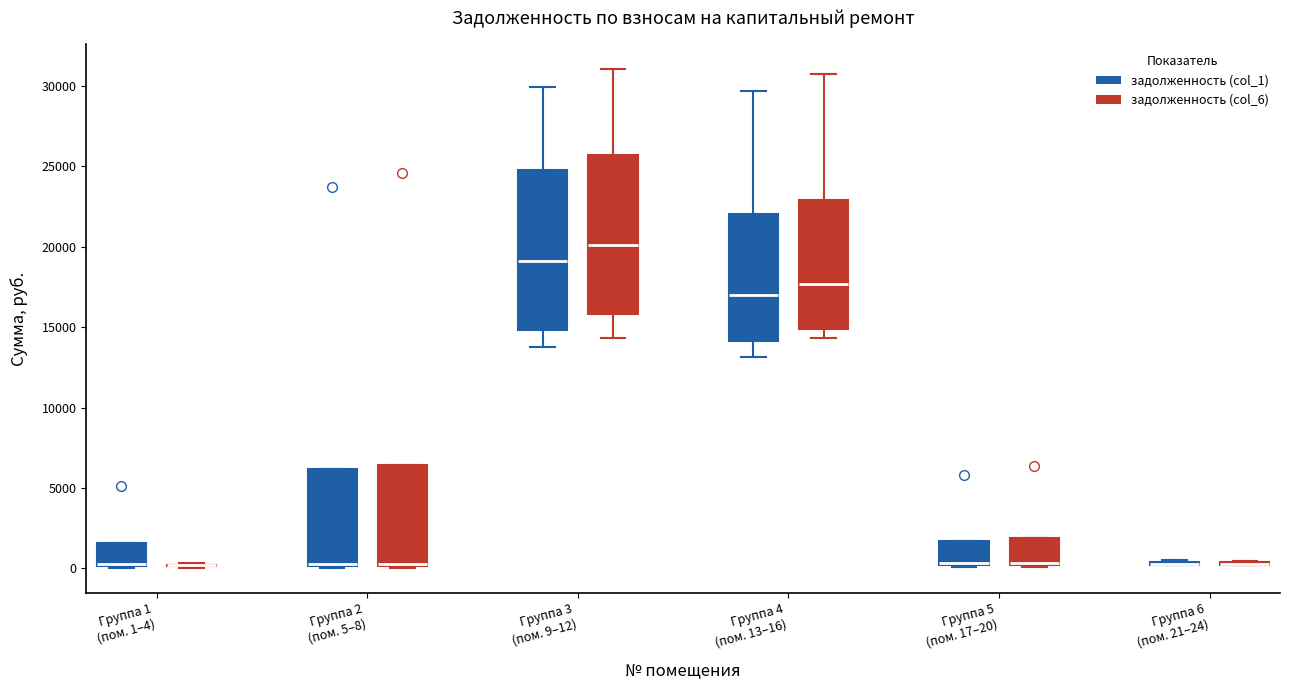

Where is the lower edge of the box for Группа 1 (пом. 1–4) (задолженность (col_1)) on the y-axis? The values are not printed on the chart, so give them approximately, as read against the axis.

0